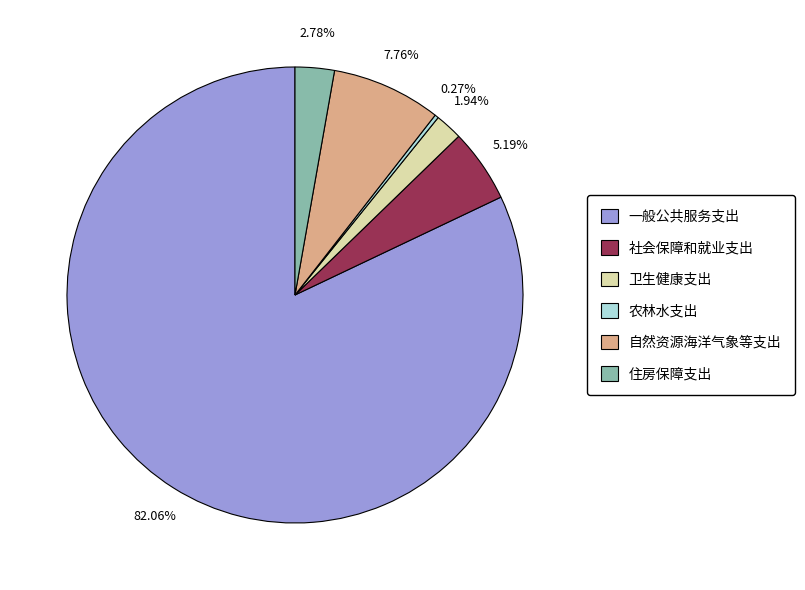

What is the largest slice in the pie chart?

一般公共服务支出